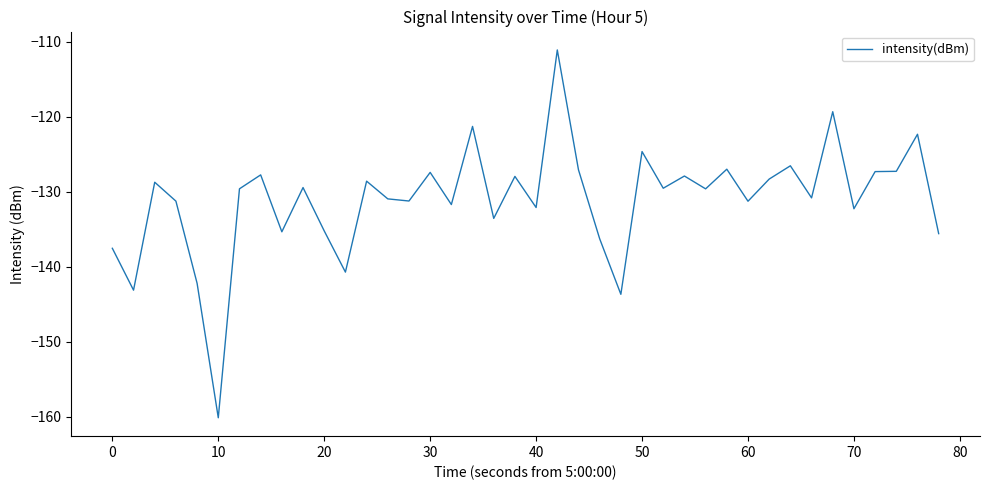

What is the greatest value displayed?

-111.1